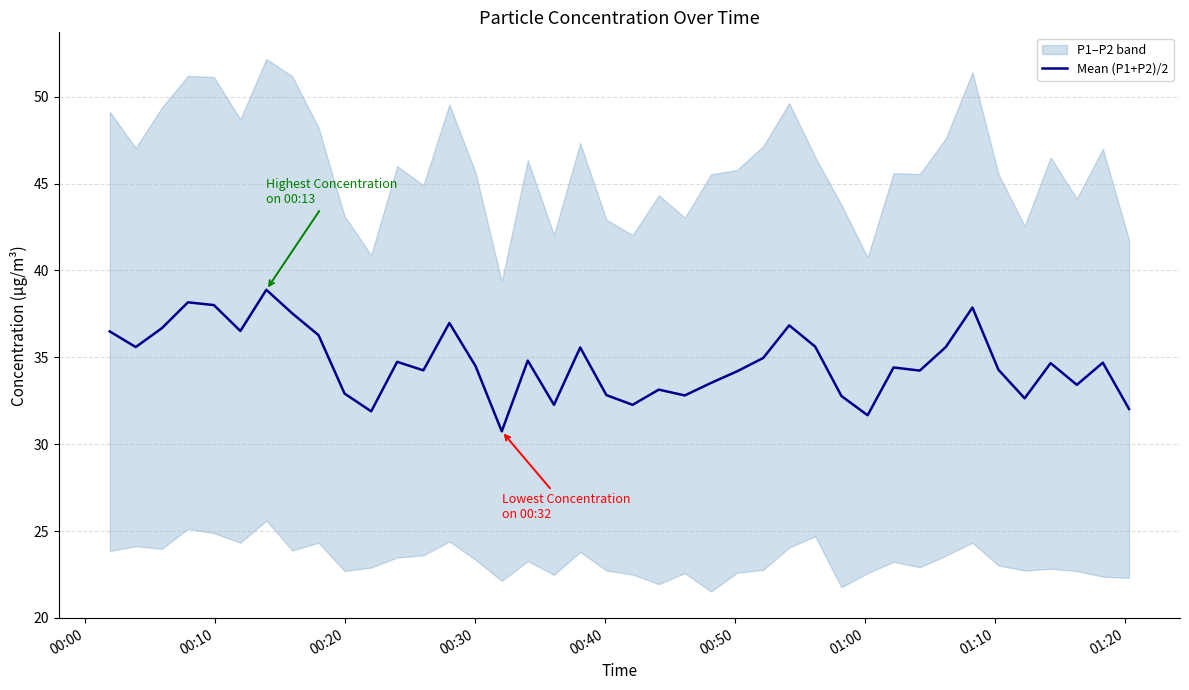

What is the minimum value for Mean (P1+P2)/2?

30.7